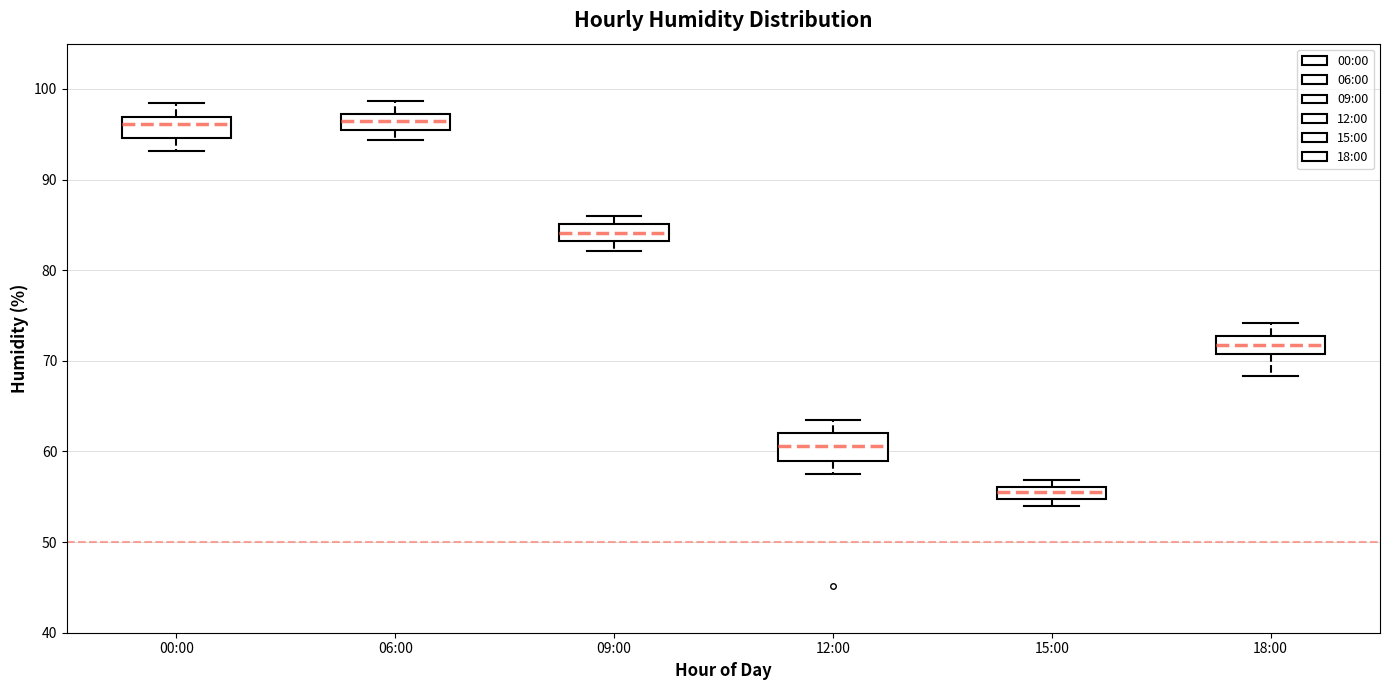

Which box's median line is the lowest?

15:00